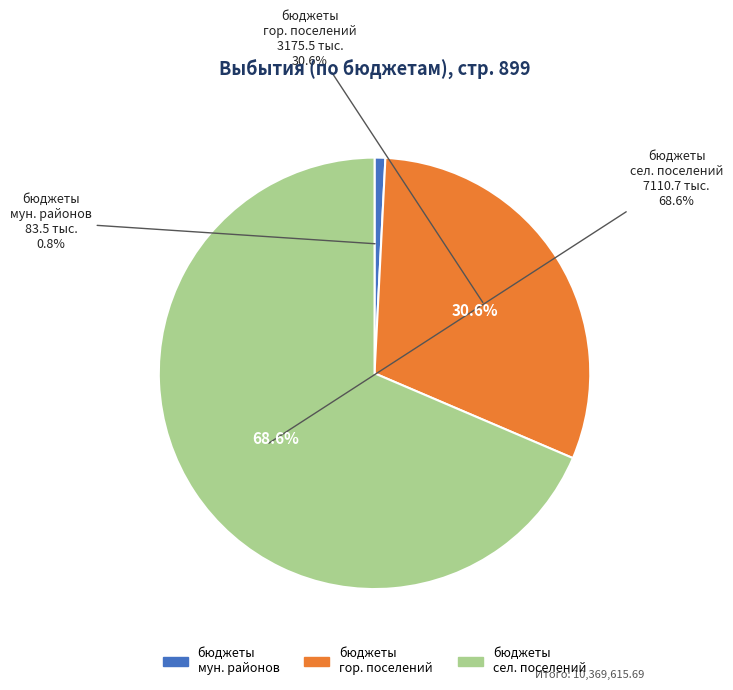

What is the total percentage of бюджеты муниципальных районов and бюджеты городских поселений?

31.4%